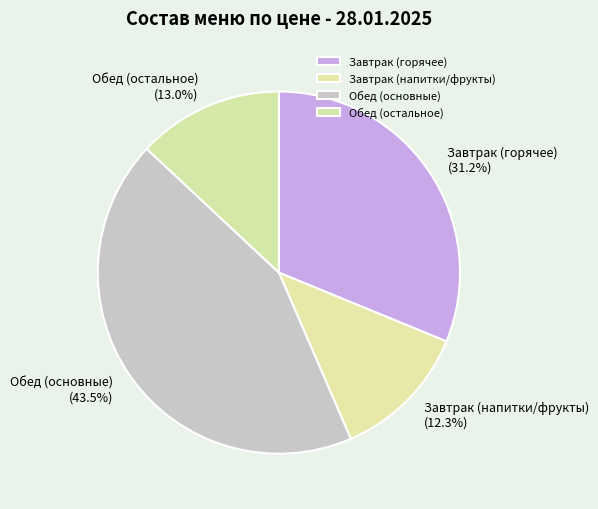

Rank the categories by value from lowest to highest.

Завтрак (напитки/фрукты), Обед (остальное), Завтрак (горячее), Обед (основные)